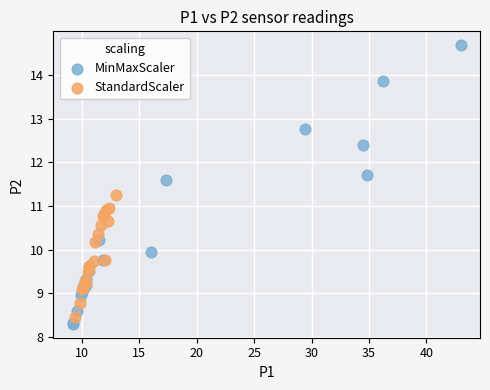

Which series reaches the minimum Y coordinate?

MinMaxScaler